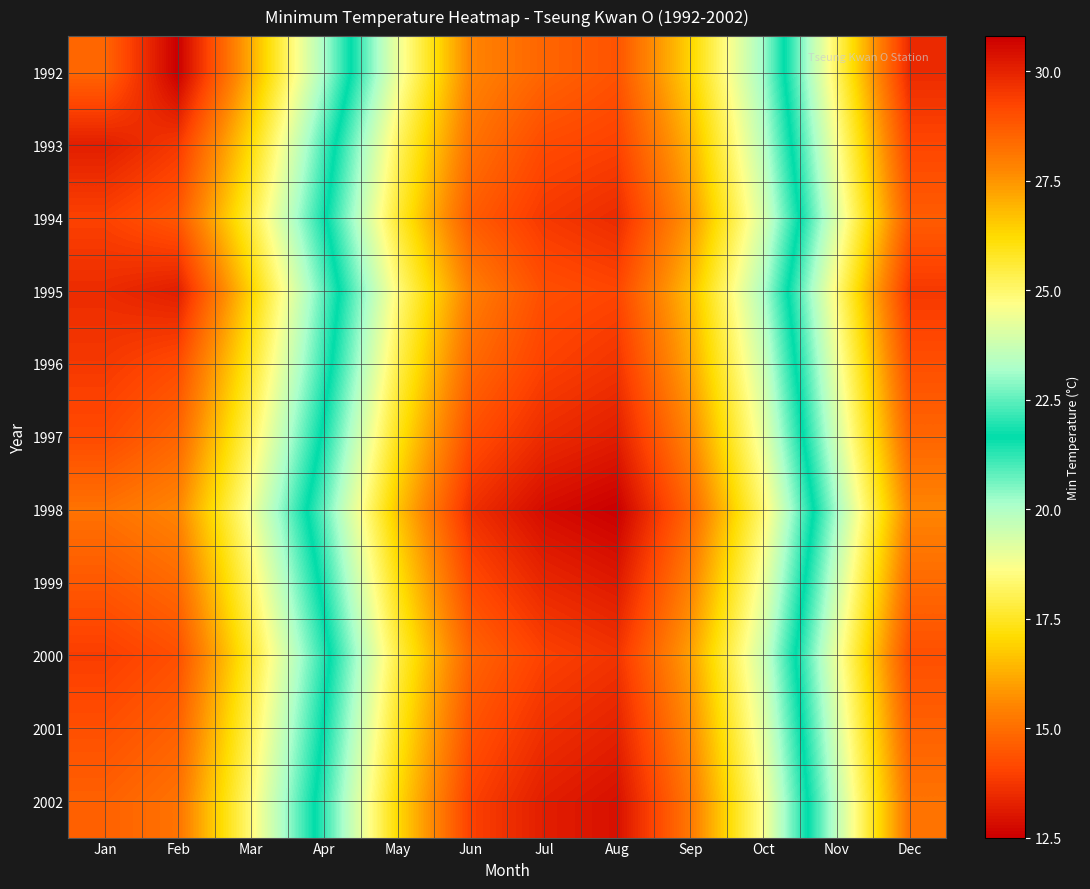

Reading left to right, transcribe all the data shown in this chart.

1992: Jan=14.8	Feb=12.5	Mar=16.2	Apr=20.1	May=24.3	Jun=27.8	Jul=28.5	Aug=28.9	Sep=26.4	Oct=23.1	Nov=18.2	Dec=13.5
1993: Jan=13.2	Feb=13.8	Mar=17.1	Apr=21.0	May=25.1	Jun=28.2	Jul=29.1	Aug=29.3	Sep=27.0	Oct=23.5	Nov=18.8	Dec=14.1
1994: Jan=14.0	Feb=14.5	Mar=17.8	Apr=21.5	May=25.6	Jun=28.7	Jul=29.5	Aug=29.8	Sep=27.5	Oct=24.0	Nov=19.3	Dec=14.6
1995: Jan=13.5	Feb=13.2	Mar=16.9	Apr=20.8	May=24.8	Jun=27.9	Jul=29.0	Aug=29.2	Sep=26.8	Oct=23.3	Nov=18.5	Dec=13.8
1996: Jan=13.8	Feb=14.2	Mar=17.5	Apr=21.2	May=25.3	Jun=28.4	Jul=29.3	Aug=29.6	Sep=27.2	Oct=23.8	Nov=19.0	Dec=14.3
1997: Jan=14.2	Feb=14.8	Mar=18.1	Apr=21.8	May=25.9	Jun=29.0	Jul=29.8	Aug=30.1	Sep=27.8	Oct=24.3	Nov=19.5	Dec=14.8
1998: Jan=15.1	Feb=15.5	Mar=18.8	Apr=22.5	May=26.6	Jun=29.7	Jul=30.5	Aug=30.8	Sep=28.5	Oct=25.0	Nov=20.2	Dec=15.5
1999: Jan=14.5	Feb=14.9	Mar=18.2	Apr=21.9	May=26.0	Jun=29.1	Jul=29.9	Aug=30.2	Sep=27.9	Oct=24.4	Nov=19.6	Dec=14.9
2000: Jan=13.9	Feb=14.3	Mar=17.6	Apr=21.3	May=25.4	Jun=28.5	Jul=29.3	Aug=29.6	Sep=27.3	Oct=23.8	Nov=19.0	Dec=14.3
2001: Jan=14.3	Feb=14.7	Mar=18.0	Apr=21.7	May=25.8	Jun=28.9	Jul=29.7	Aug=30.0	Sep=27.7	Oct=24.2	Nov=19.4	Dec=14.7
2002: Jan=14.7	Feb=15.1	Mar=18.4	Apr=22.1	May=26.2	Jun=29.3	Jul=30.1	Aug=30.4	Sep=28.1	Oct=24.6	Nov=19.8	Dec=15.1